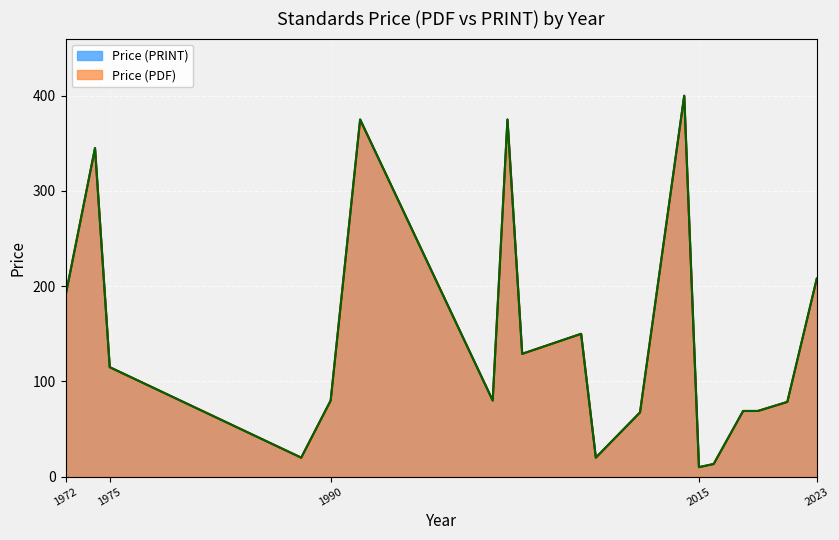

Which series has the largest range (max minus min)?

Price (PDF)